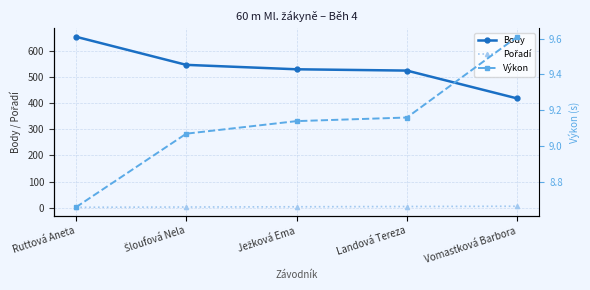

Reading right to left, list all the values displayed in this chart.

Body: Vomastková Barbora=419.0	Landová Tereza=526.0	Ježková Ema=531.0	Šloufová Nela=548.0	Ruttová Aneta=656.0
Pořadí: Vomastková Barbora=5.0	Landová Tereza=4.0	Ježková Ema=3.0	Šloufová Nela=2.0	Ruttová Aneta=1.0
Výkon: Vomastková Barbora=9.6	Landová Tereza=9.2	Ježková Ema=9.1	Šloufová Nela=9.1	Ruttová Aneta=8.7